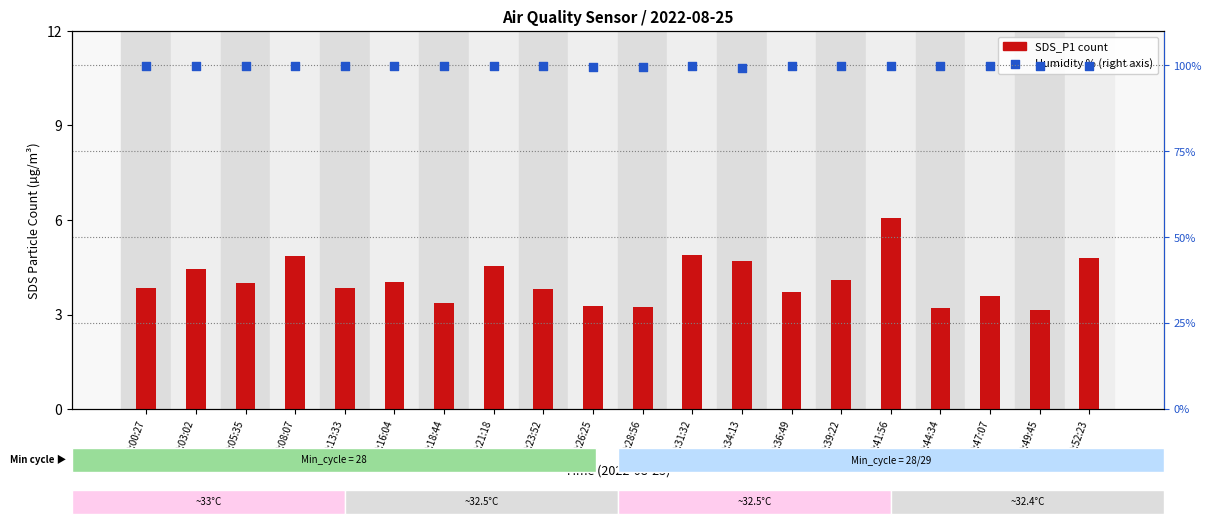

At which category is the sum across all series the highest?

00:41:56